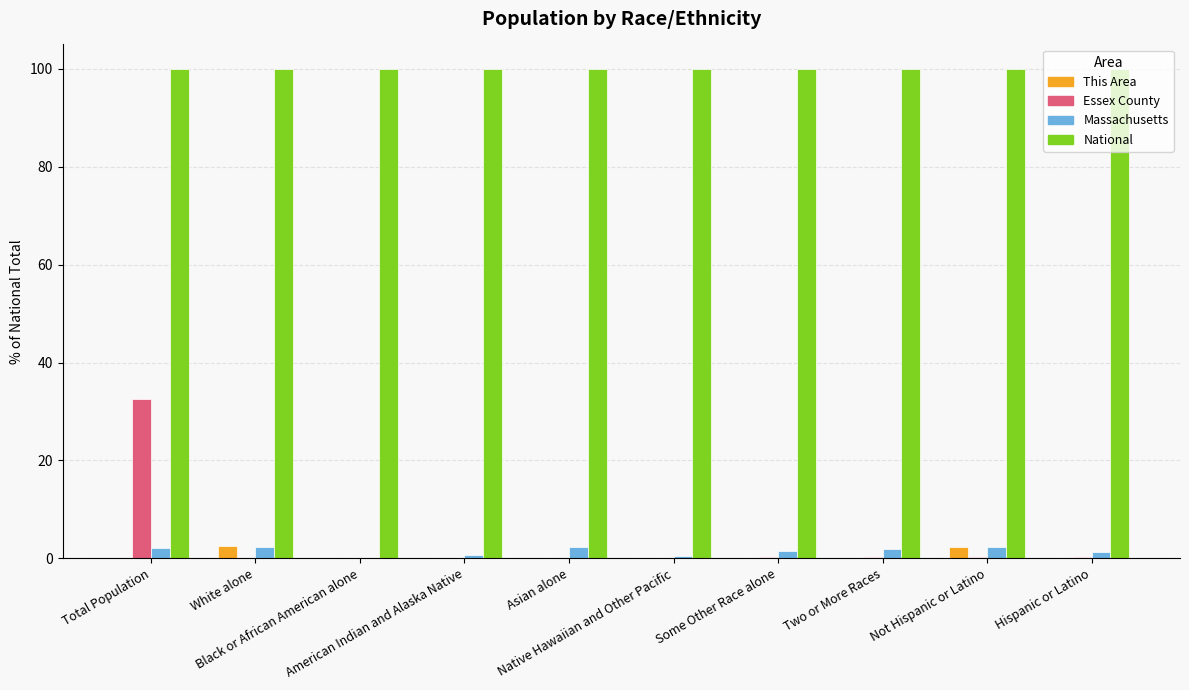

What is the sum of all Massachusetts values?

15.0